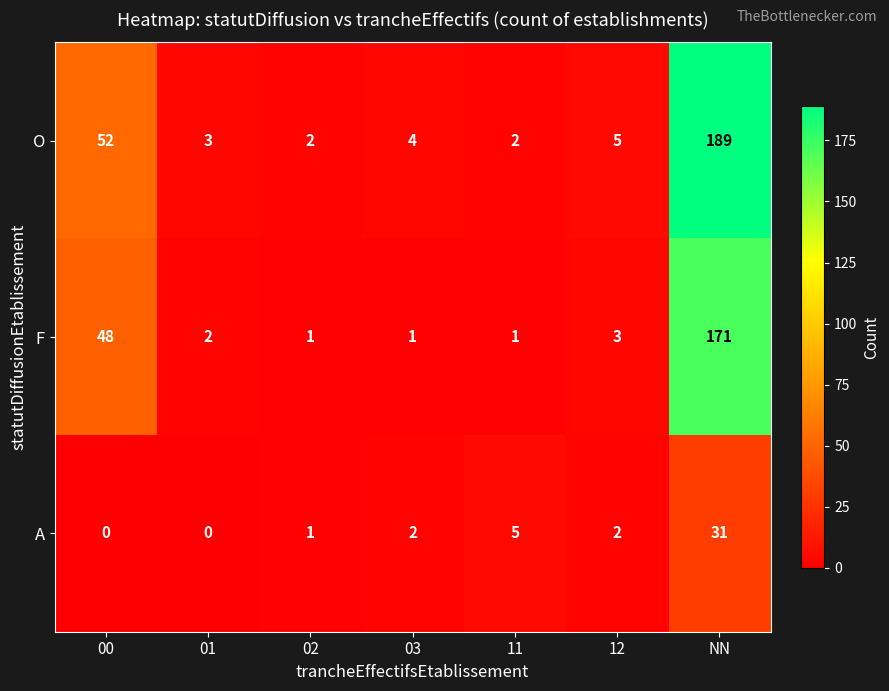

Which category has the highest value in the A series?

NN